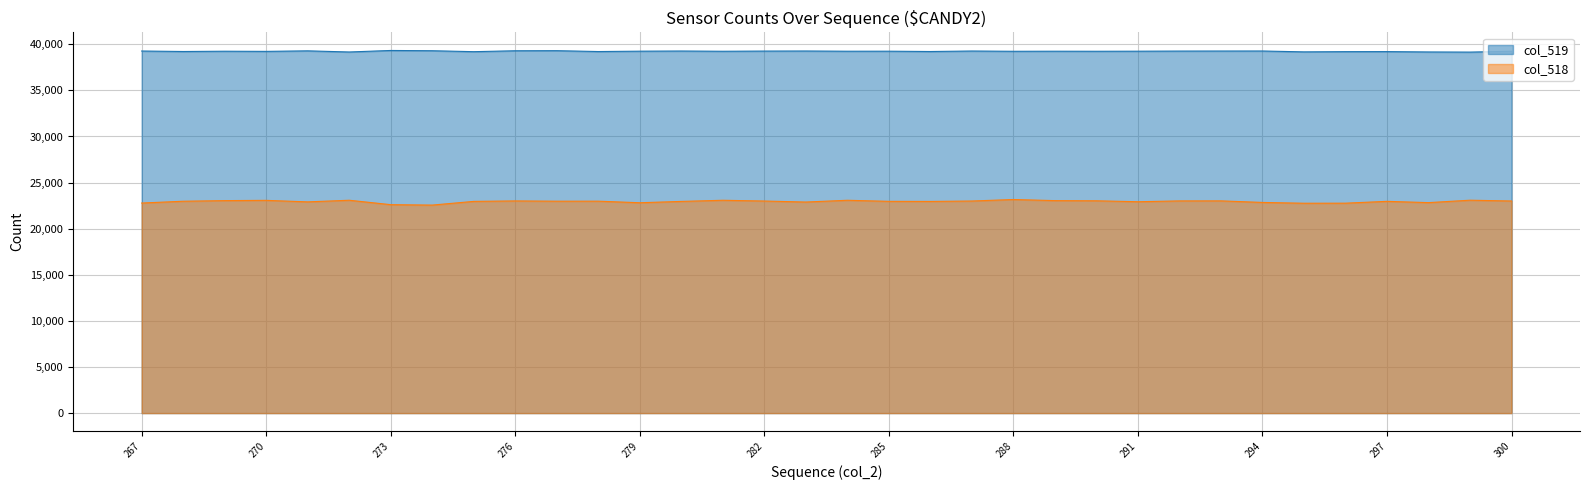

What is the ratio of the value at 272 to the value at 287?

1.0